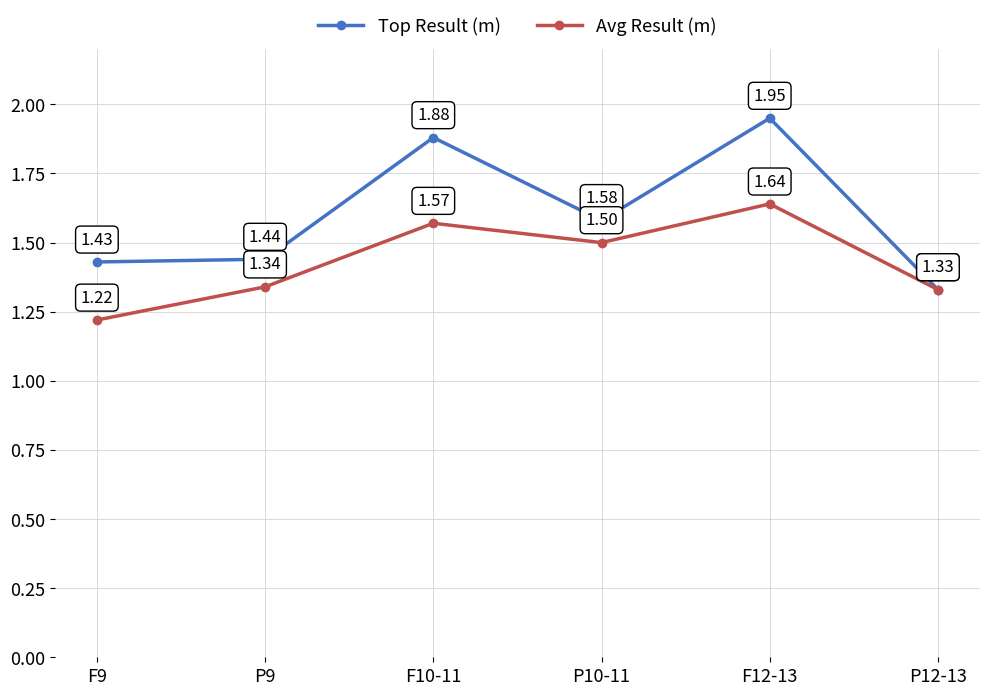

Which series changed the most between F9 and P9?

Avg Result (m)